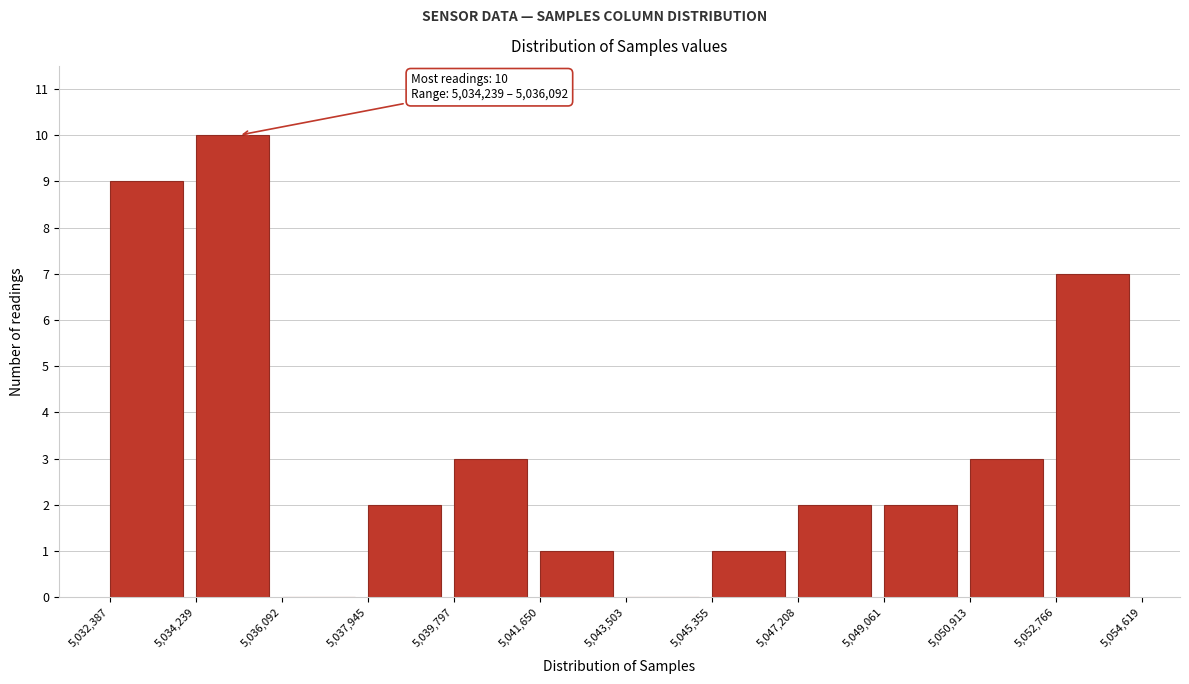

Which range on the x-axis has the tallest bar?

5,034,239 to 5,036,092